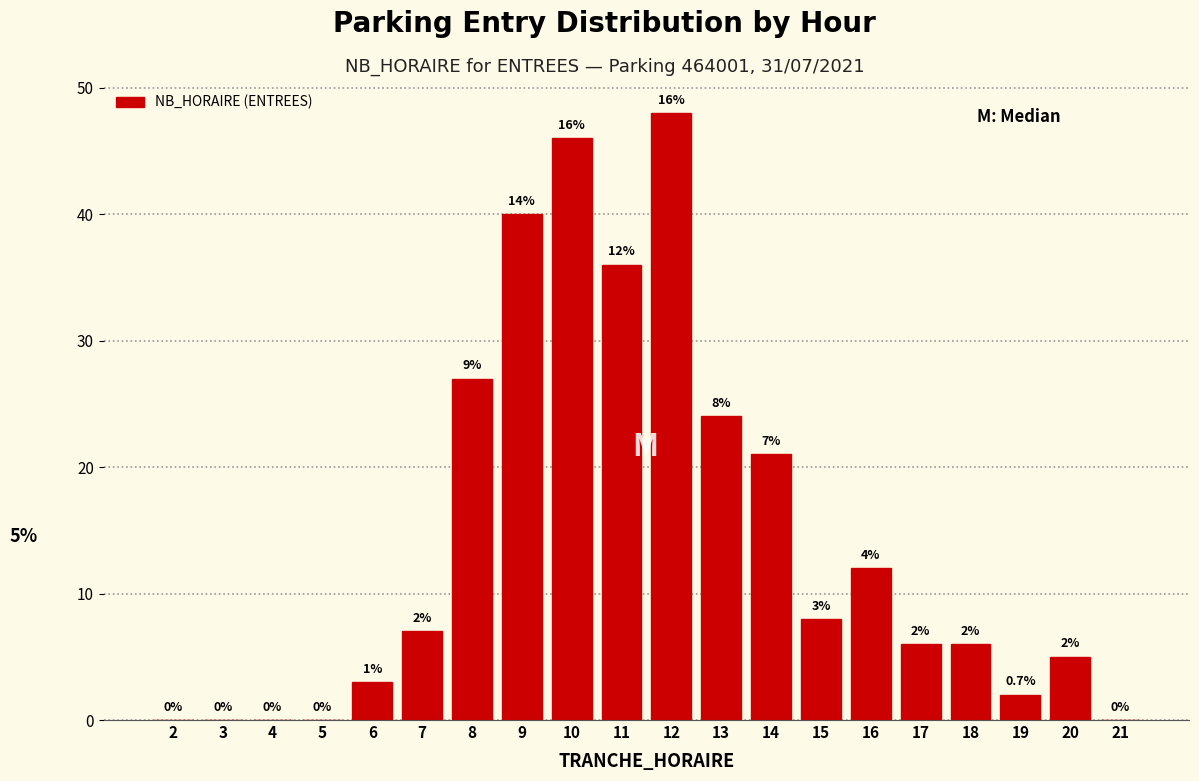

Reading left to right, what are all the values shown in this chart?

2=0	3=0	4=0	5=0	6=3	7=7	8=27	9=40	10=46	11=36	12=48	13=24	14=21	15=8	16=12	17=6	18=6	19=2	20=5	21=0